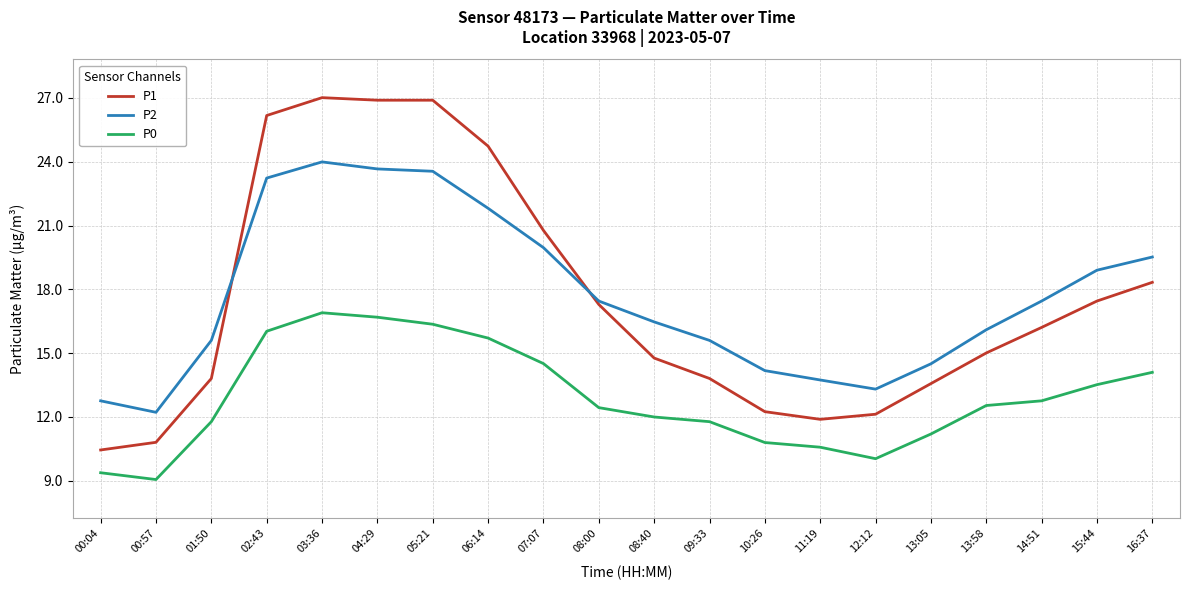

True or false: P1 has more than 0 interior local peaks.

True